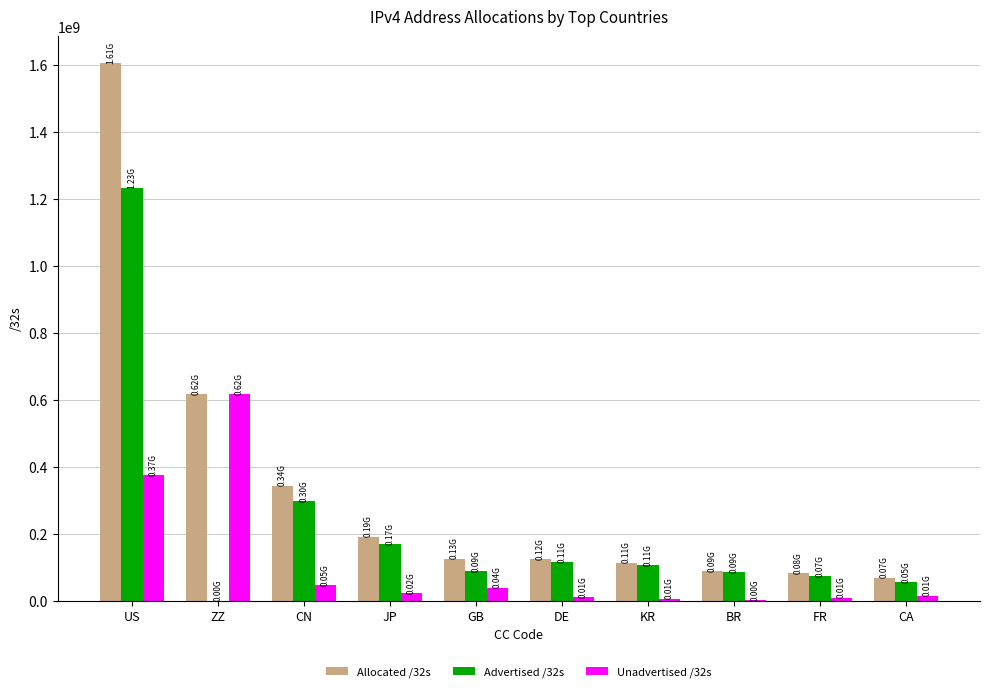

The value of Advertised /32s at JP is 247430360. True or false?

False